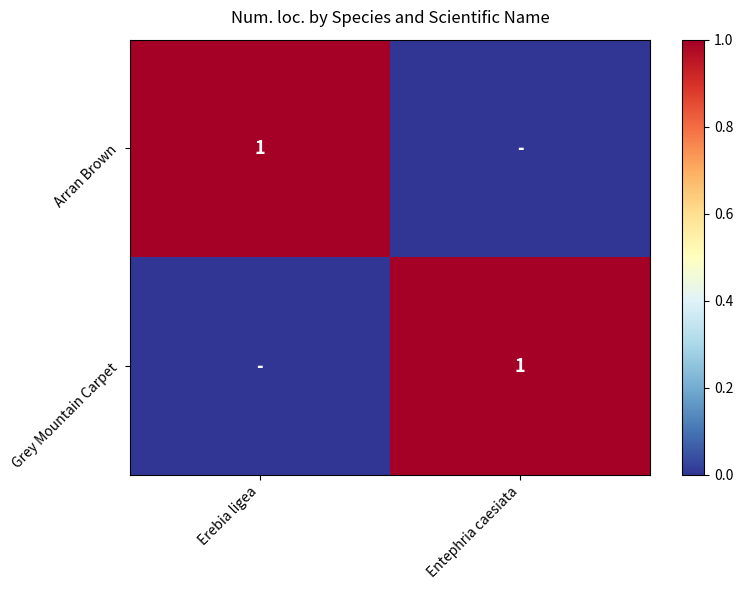

At which label does Grey Mountain Carpet reach its peak?

Entephria caesiata